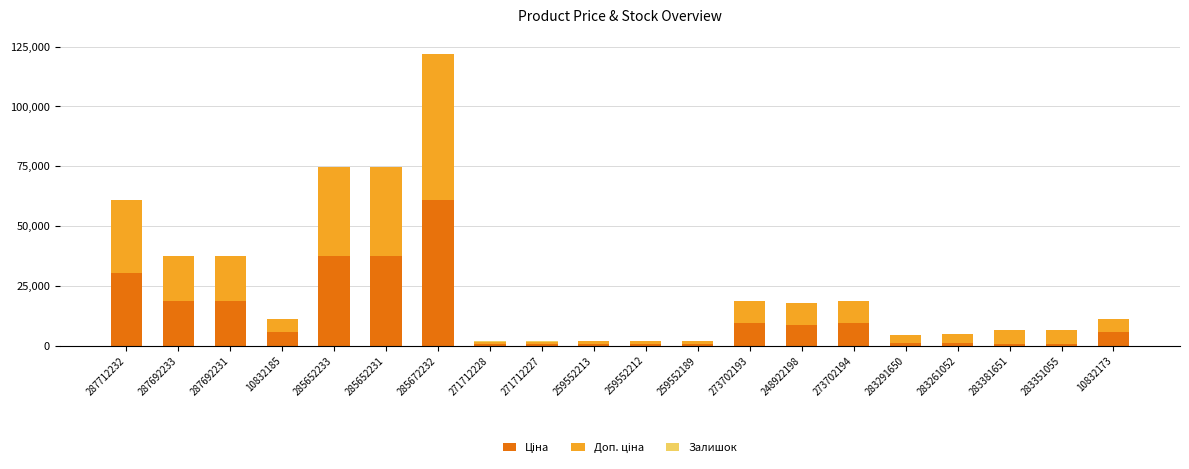

At which category is the sum across all series the highest?

285672232